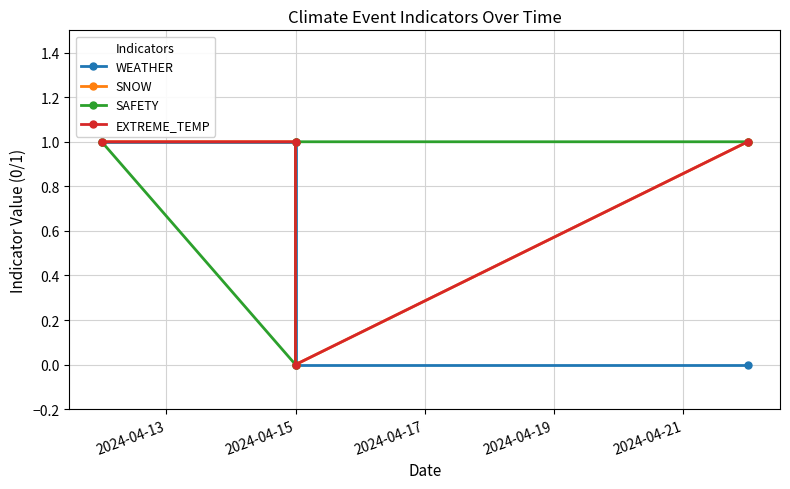

Is the value of WEATHER at 2024-04-19 greater than the value of EXTREME_TEMP at 2024-04-13?

No